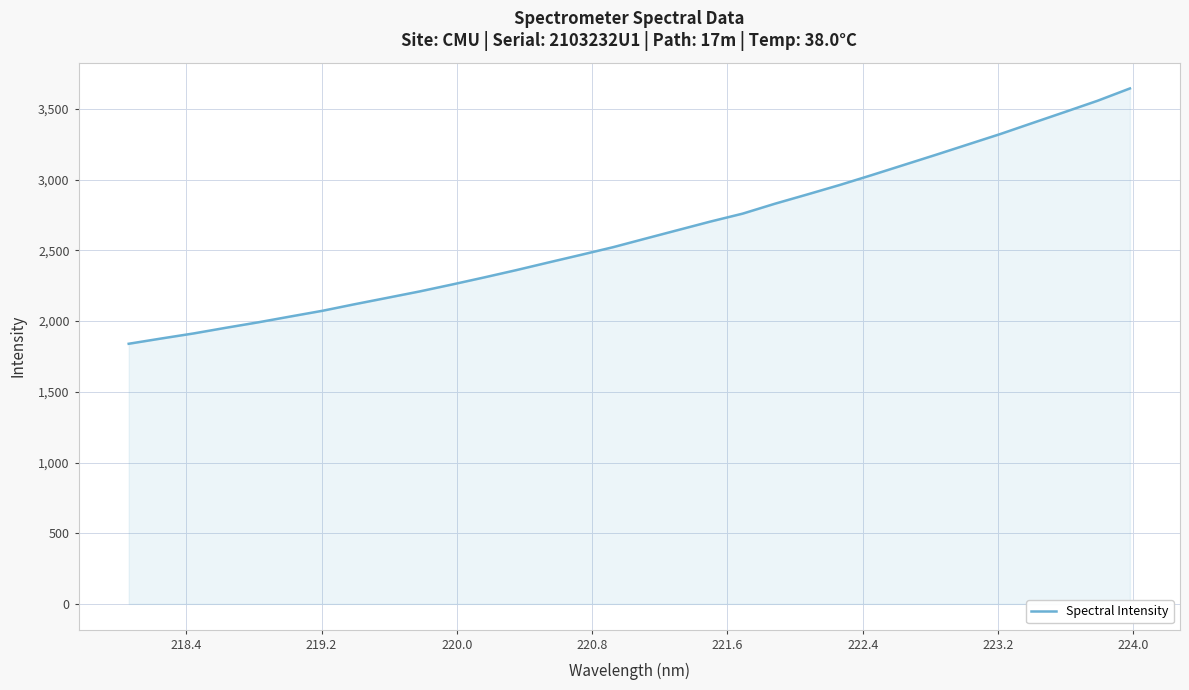

How many values are below 2584?

16